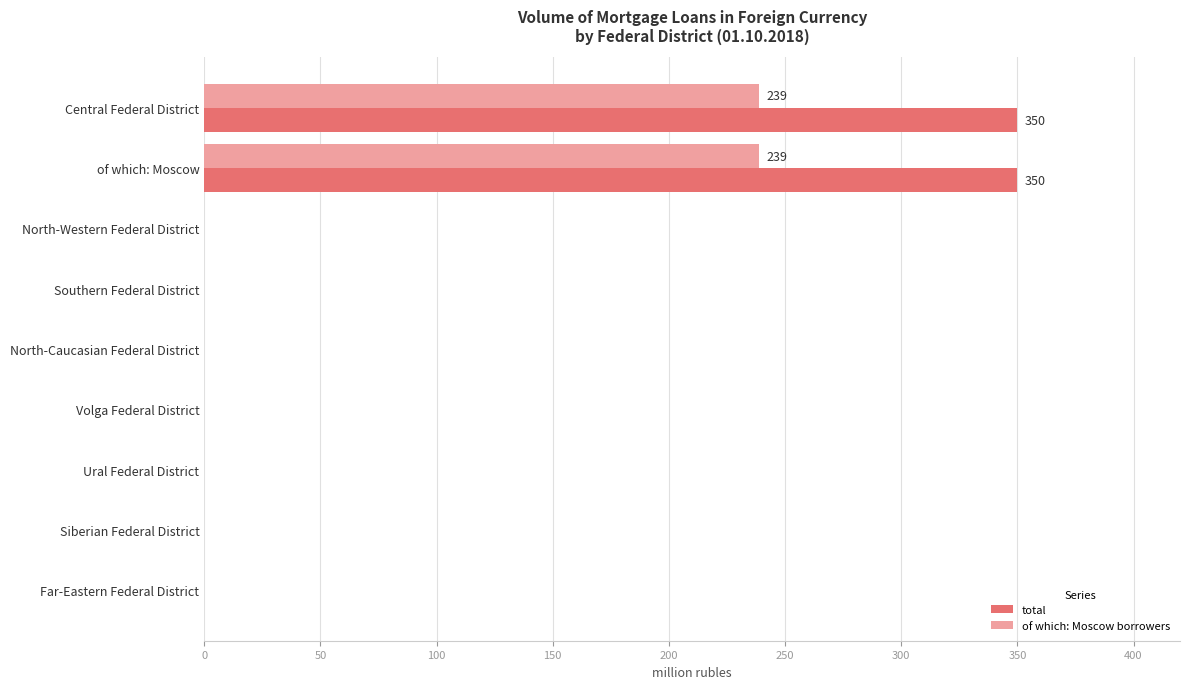

What is the greatest value displayed?

350